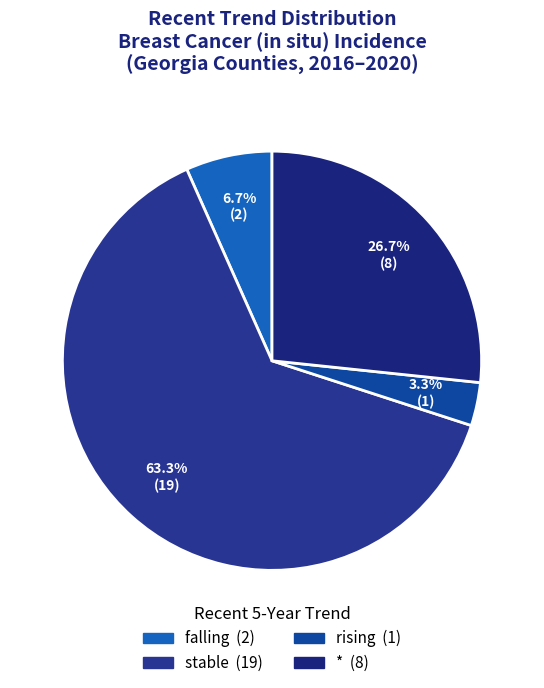

Combined, do stable and falling account for over 50%?

Yes